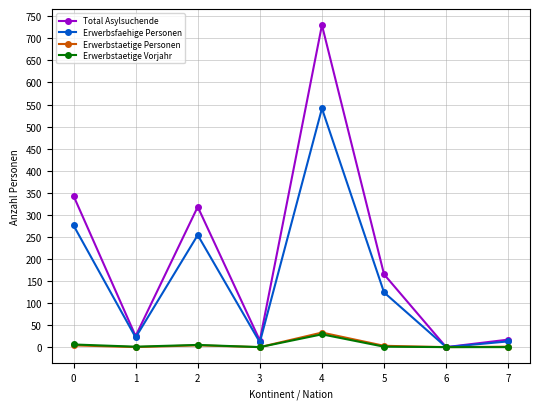

Is it true that Erwerbsfaehige Personen equals 81 at 5?

False